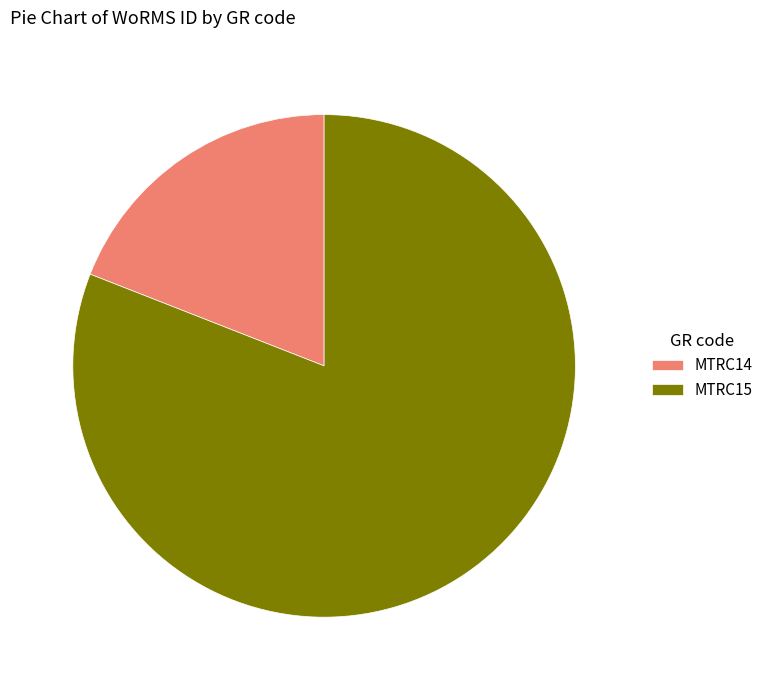

Which slice represents more than half of the pie?

MTRC15